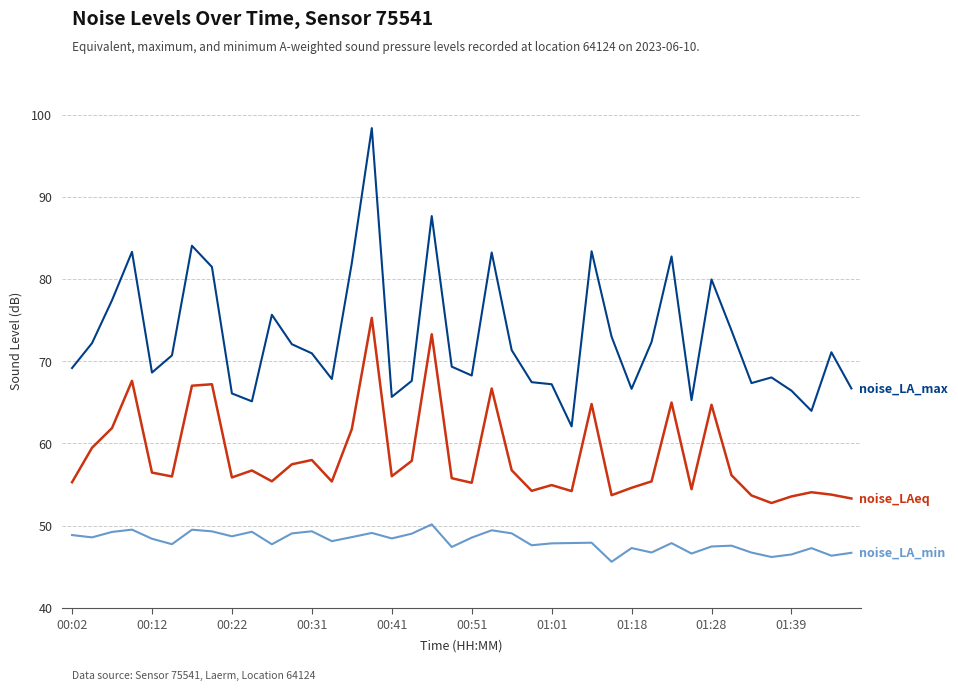

What is the minimum value shown in the chart?

45.6